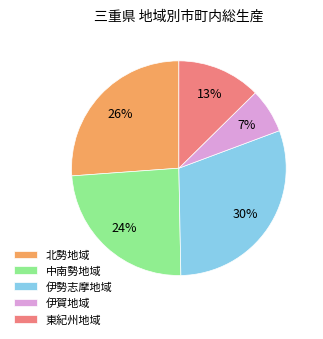

Which category has the smallest portion of the pie?

伊賀地域